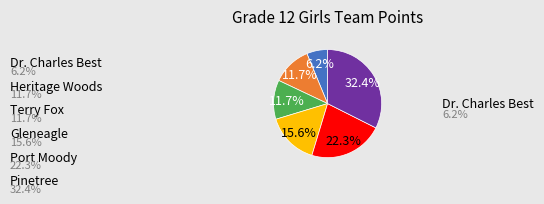

True or false: Pinetree accounts for 32% of the total.

True